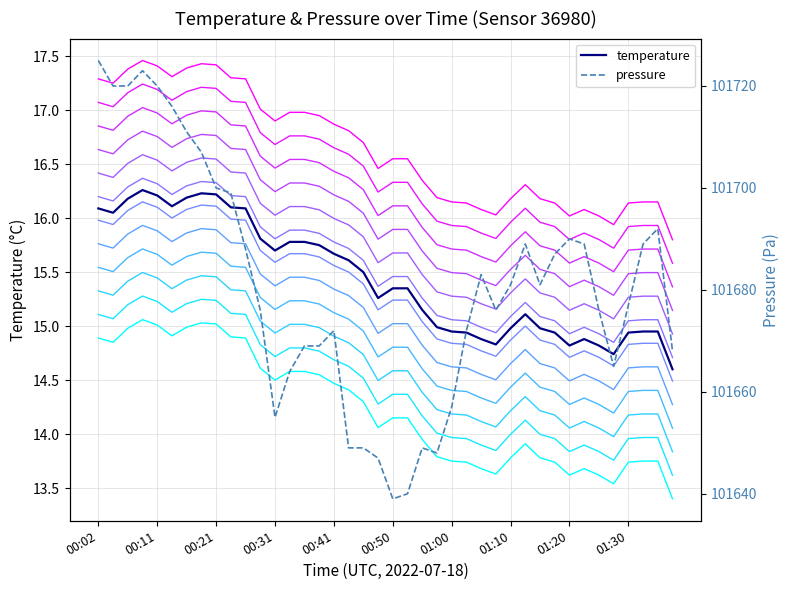

Which label corresponds to the smallest value in the chart?

01:37